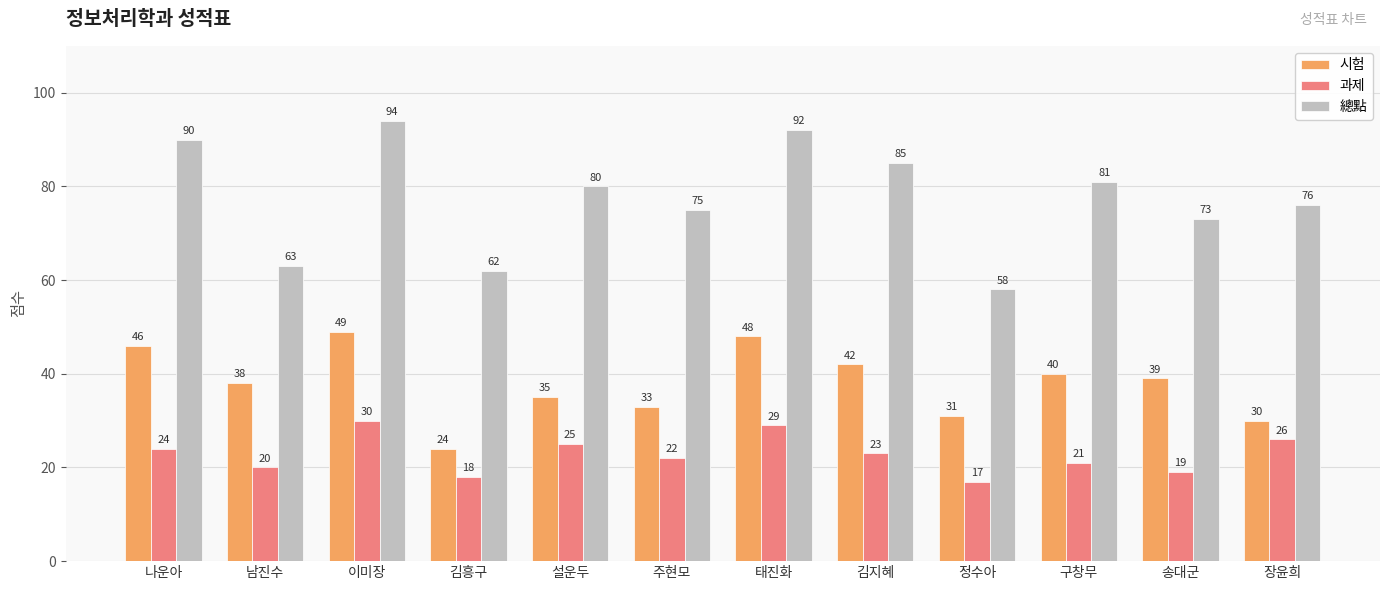

What is the highest value of the 시험 series?

49